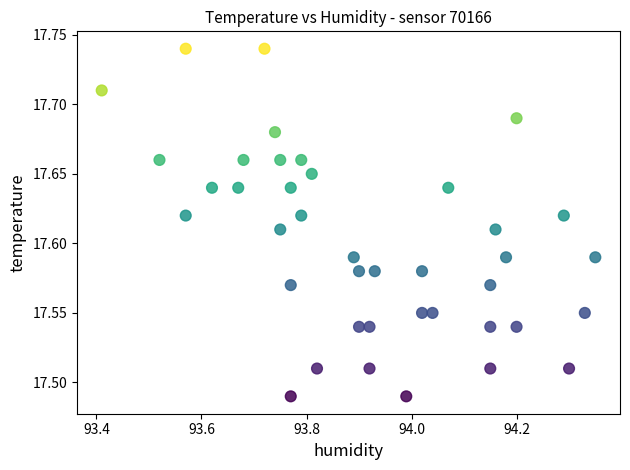

What is the range of X values (max minus min)?

0.9